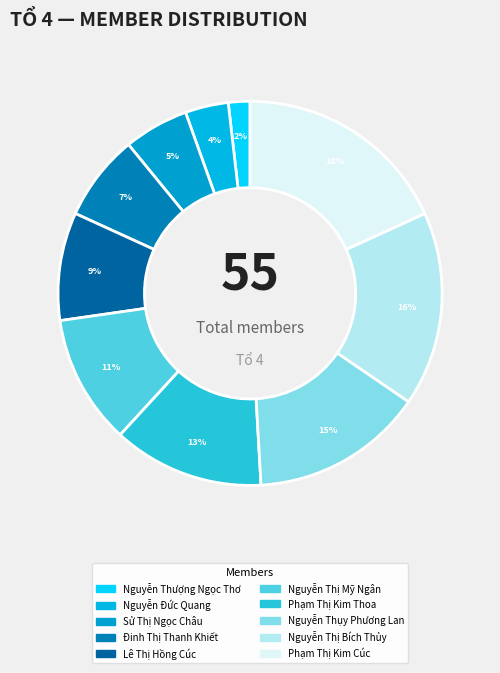

What is the ratio of the value at Nguyễn Đức Quang to the value at Sử Thị Ngọc Châu?

0.7